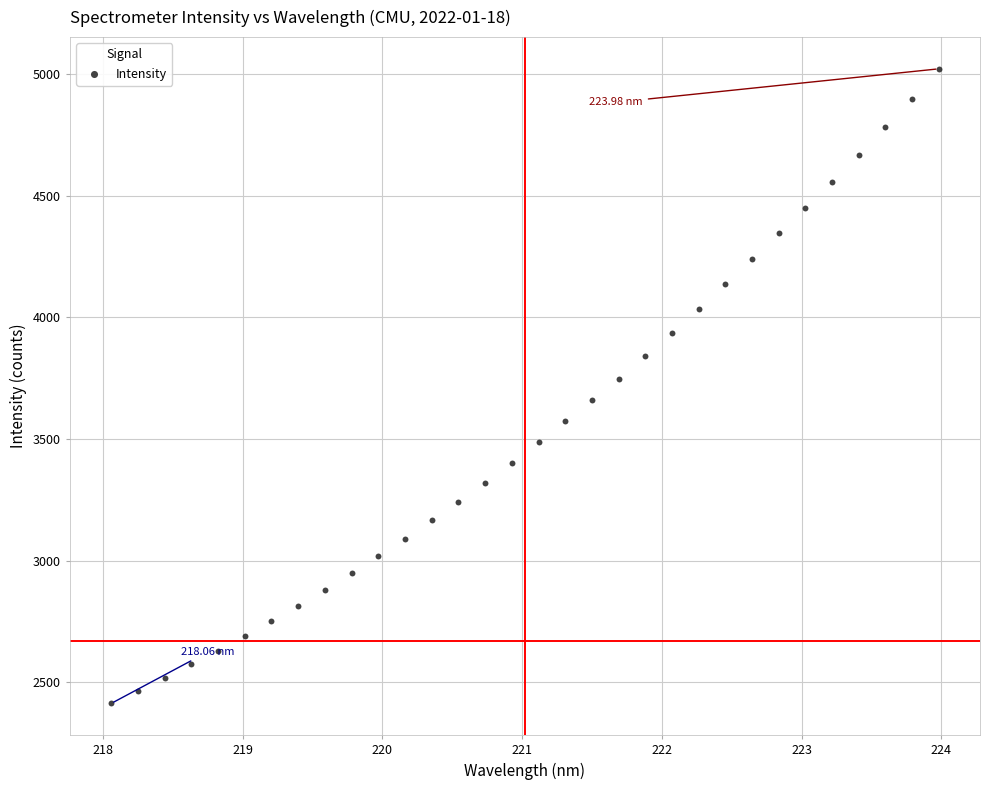

What is the range of Y values (max minus min)?

2609.7